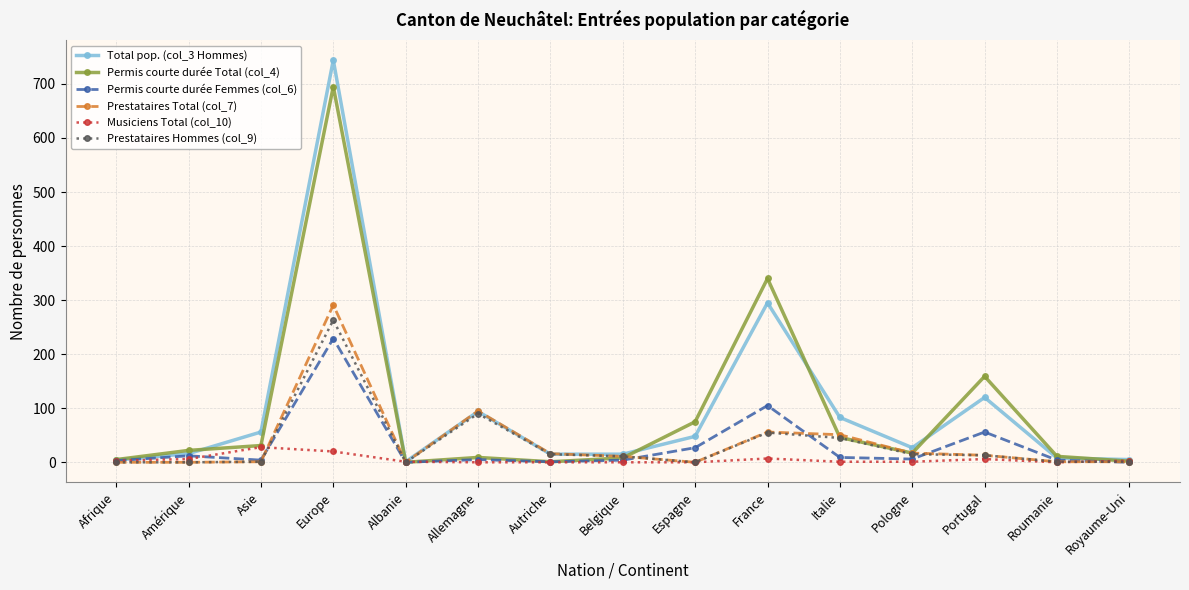

In Prestataires Hommes (col_9), how many points are higher than both neighbors (excluding endpoints)?

3